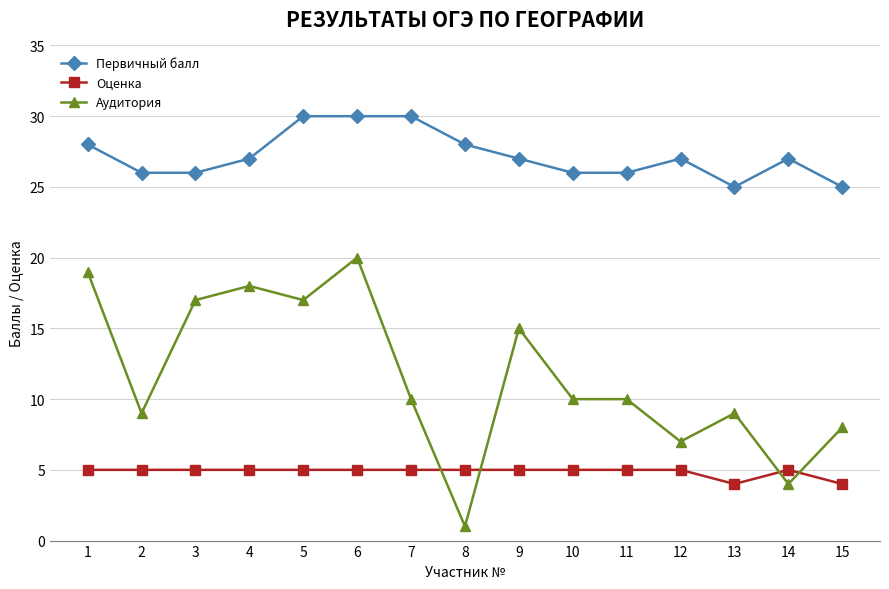

How many distinct data groups are displayed?

3